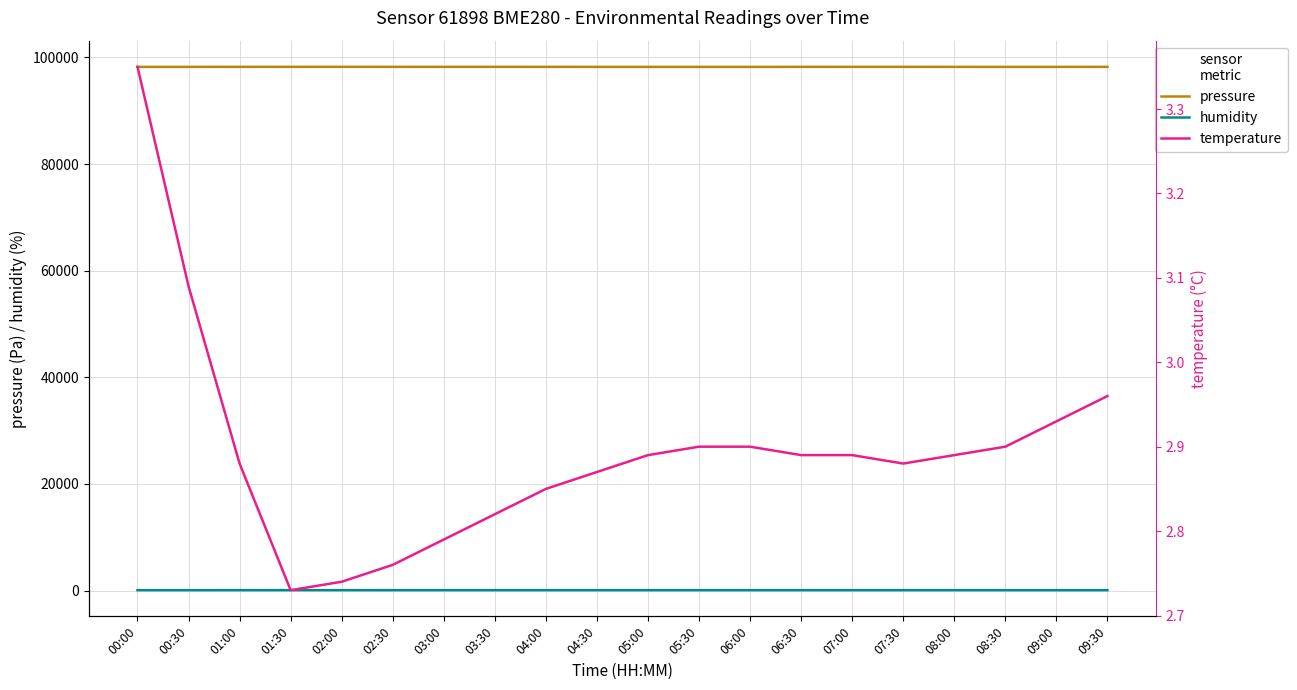

What is the average value of the temperature series?

2.9